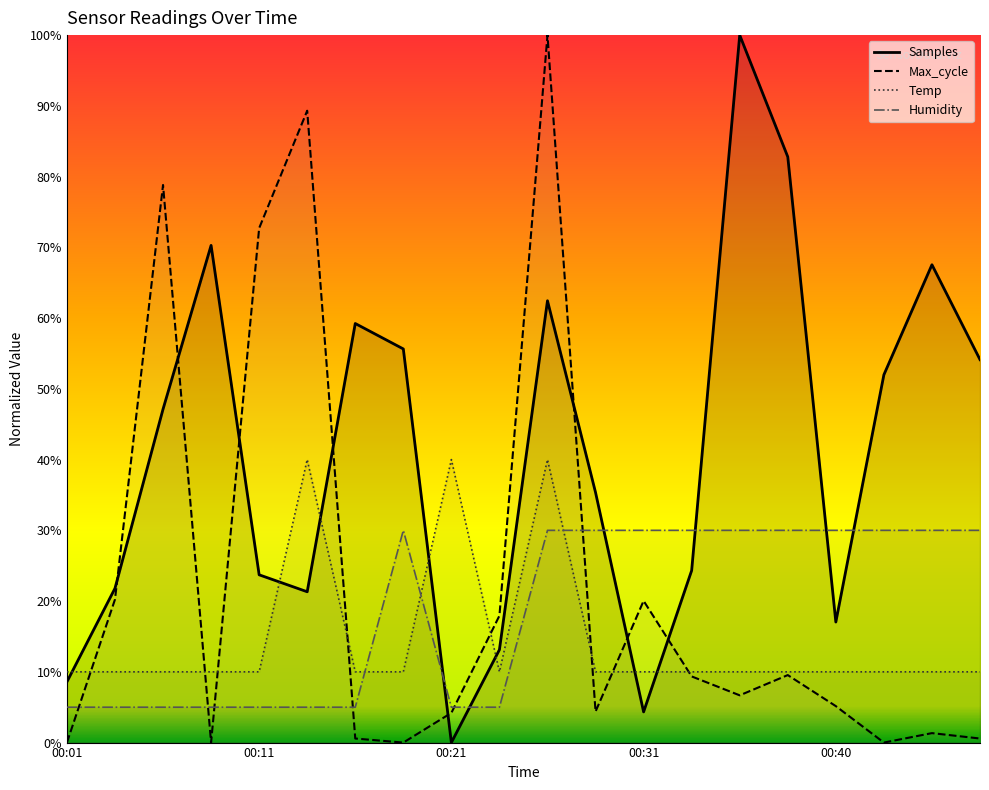

What is the difference between the second highest and second lowest values in the Humidity series?

0.2